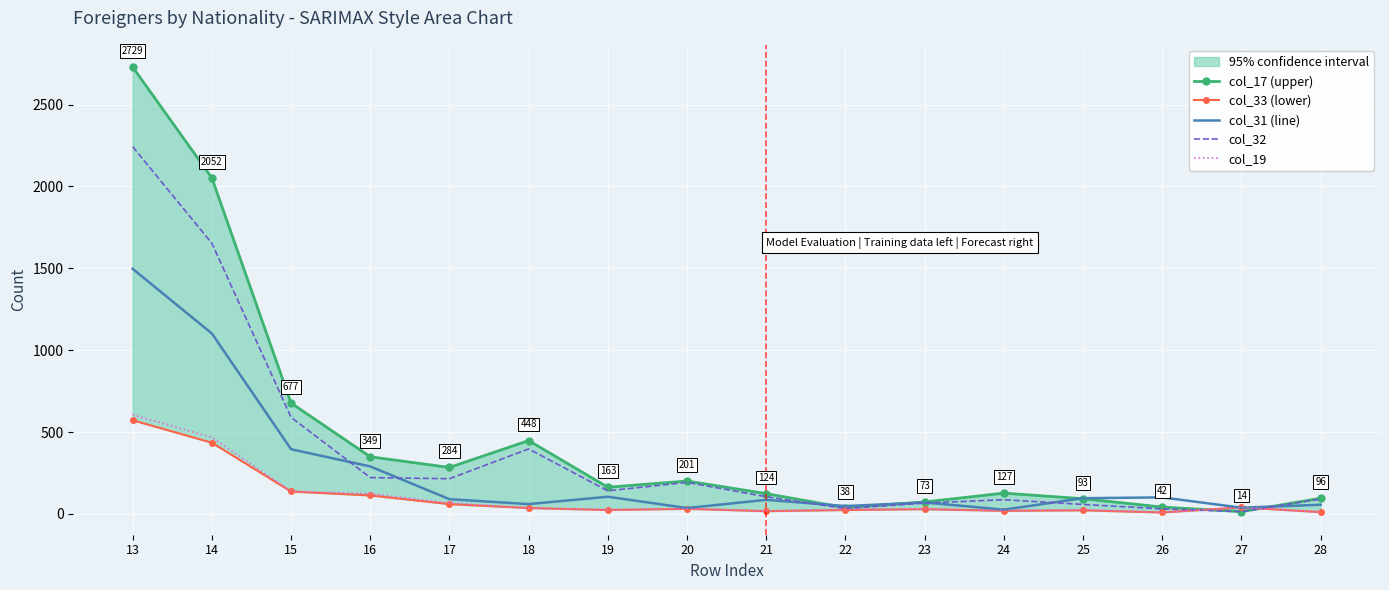

What is the smallest value displayed?

9